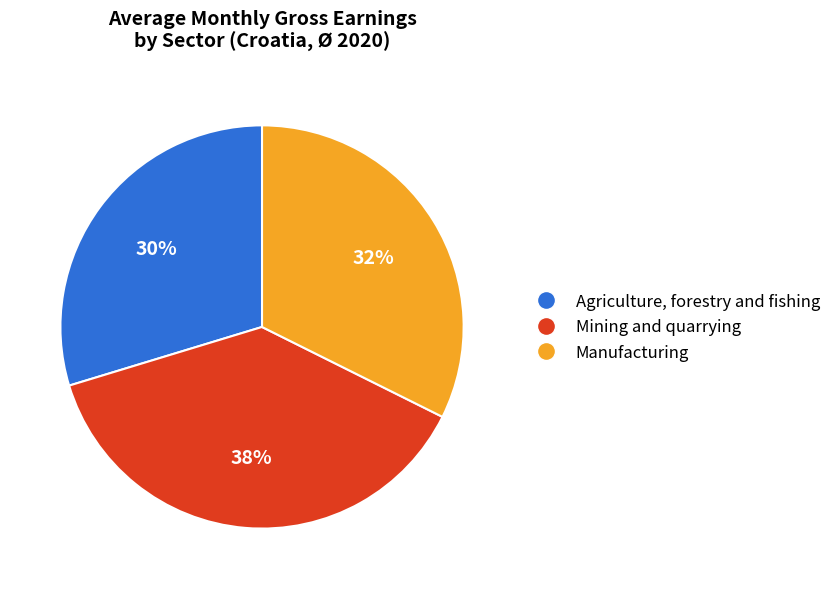

Is Manufacturing the majority of the pie?

No